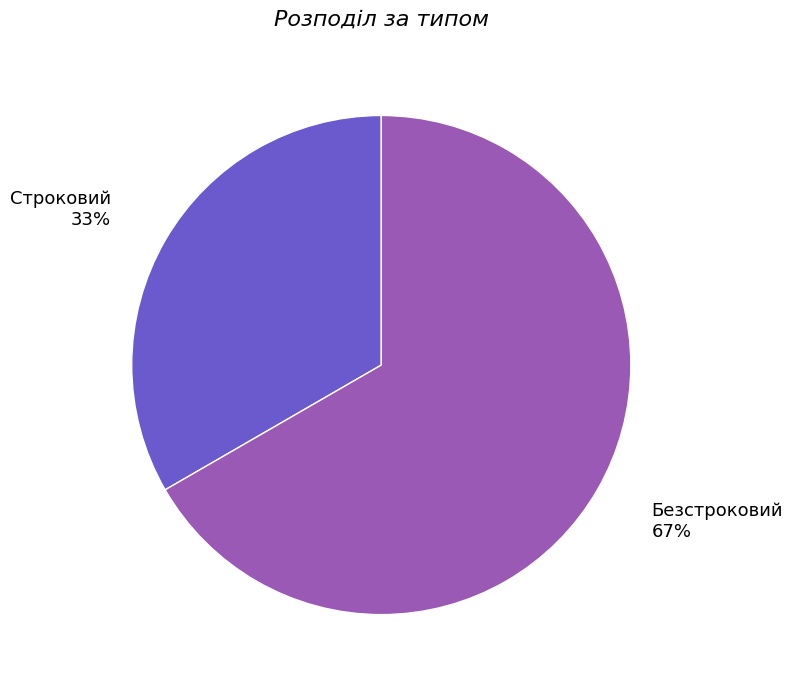

What is the majority slice?

Безстроковий